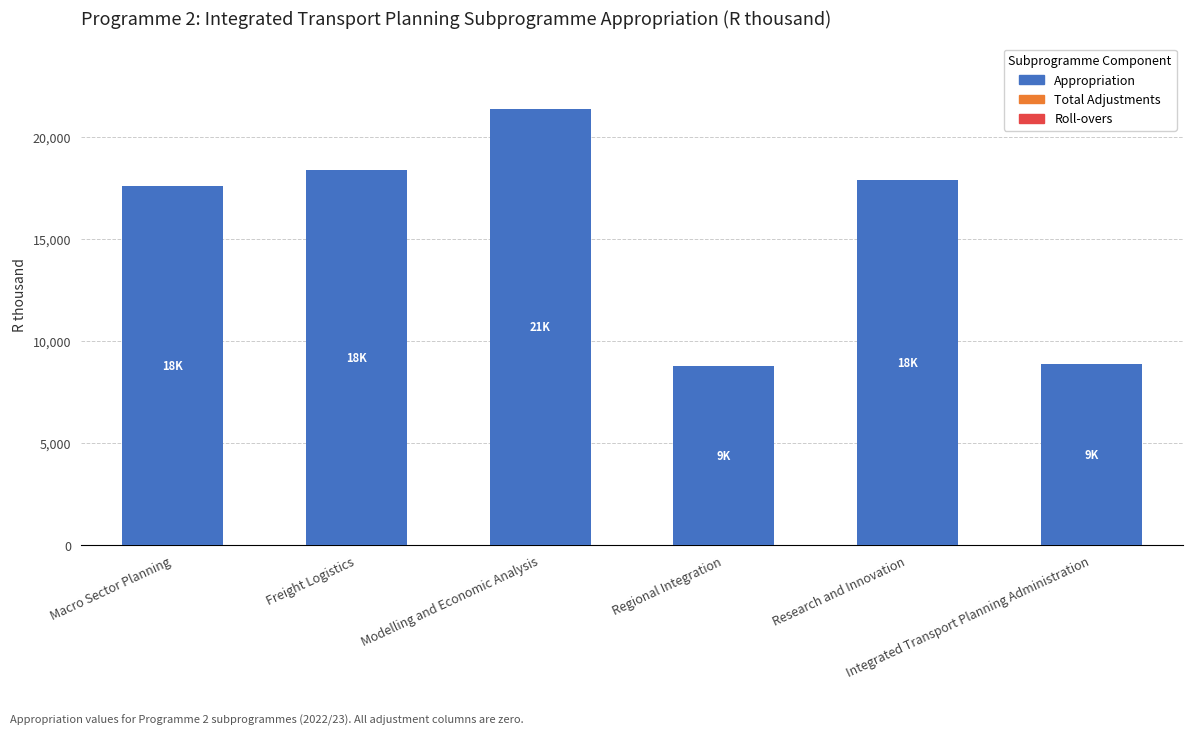

What is the maximum value shown in the chart?

21385